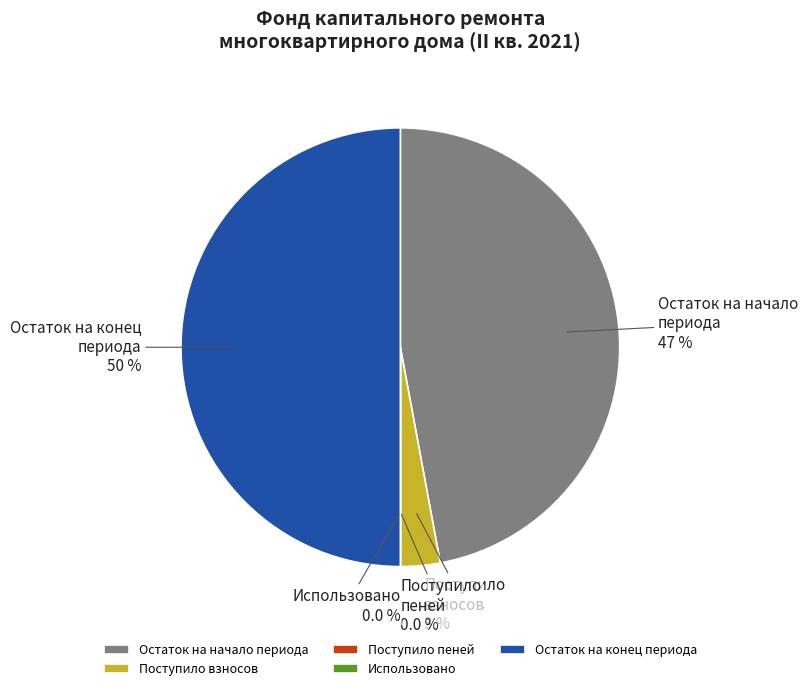

Does Остаток на начало периода account for over 50% of the chart?

No